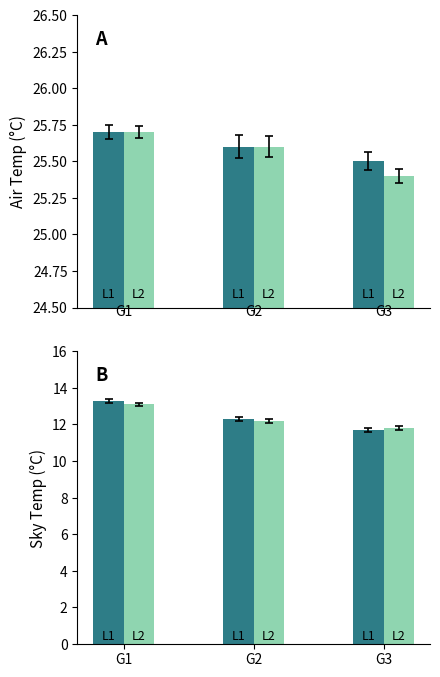

List the series in order of their peak value, lowest first.

L2, L1